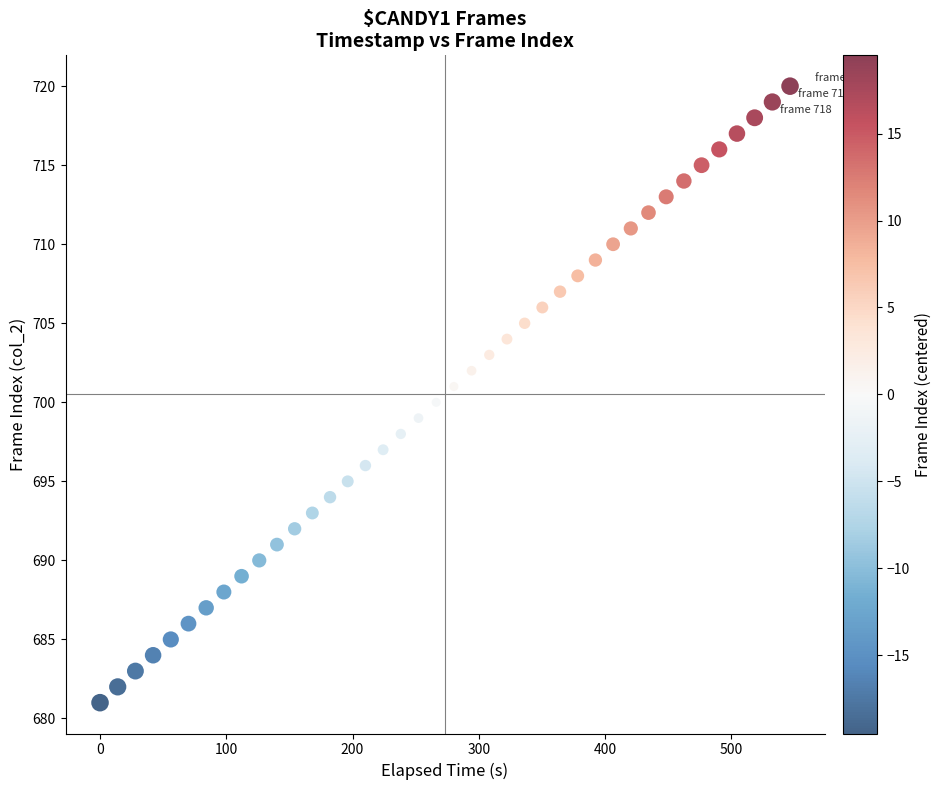

What is the range of Y values (max minus min)?

39